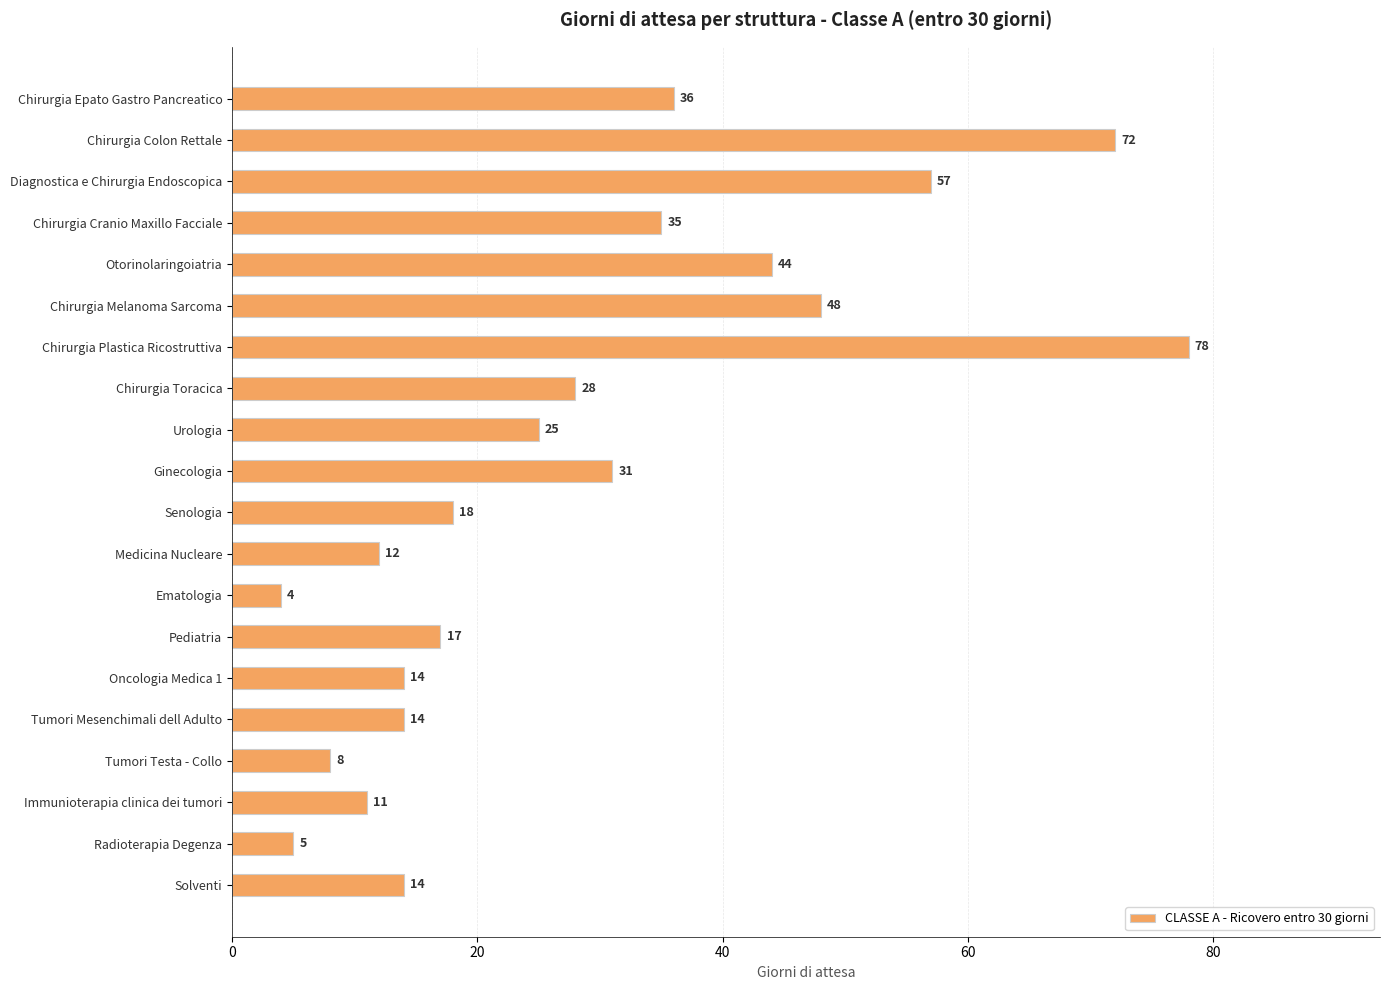

What is the smallest value displayed?

4